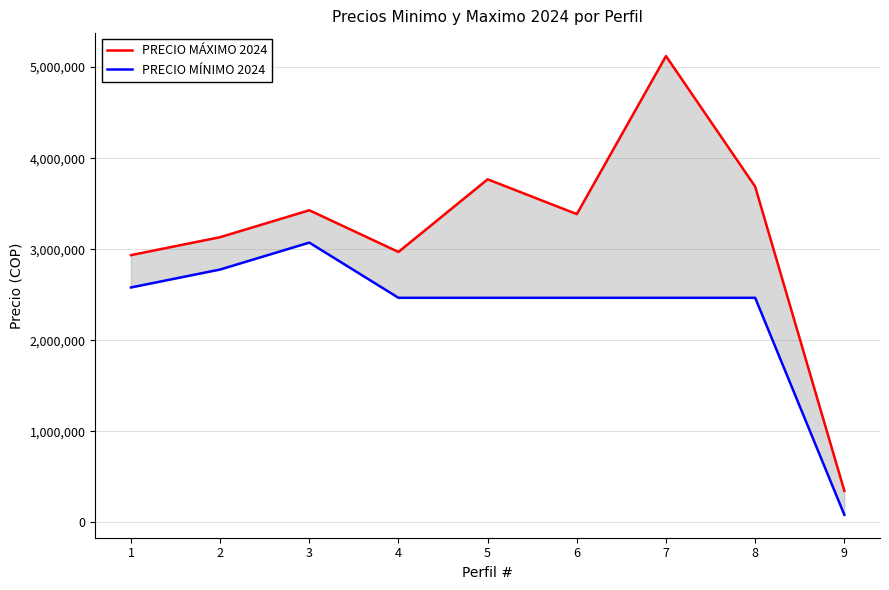

What is the average value of the PRECIO MÍNIMO 2024 series?

2315514